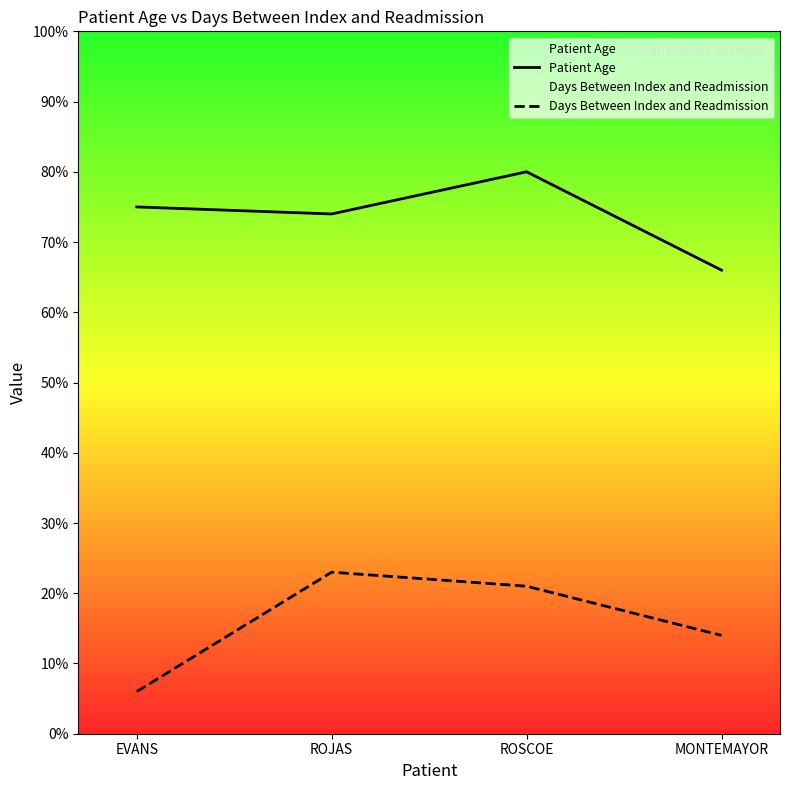

Does the chart display data point markers on the line(s)?

No